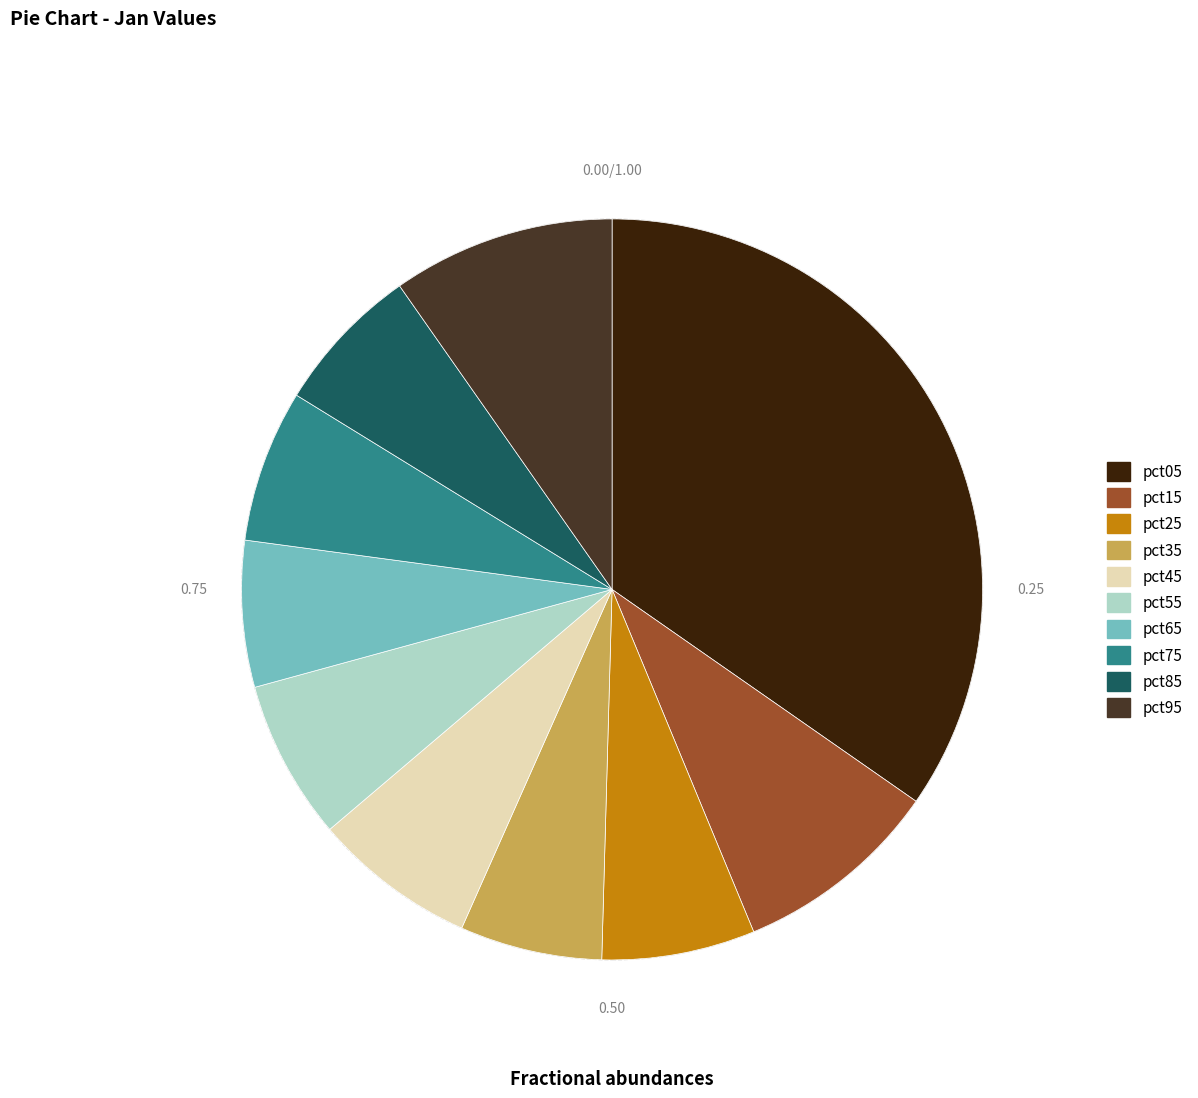

How many segments does this pie chart have?

10